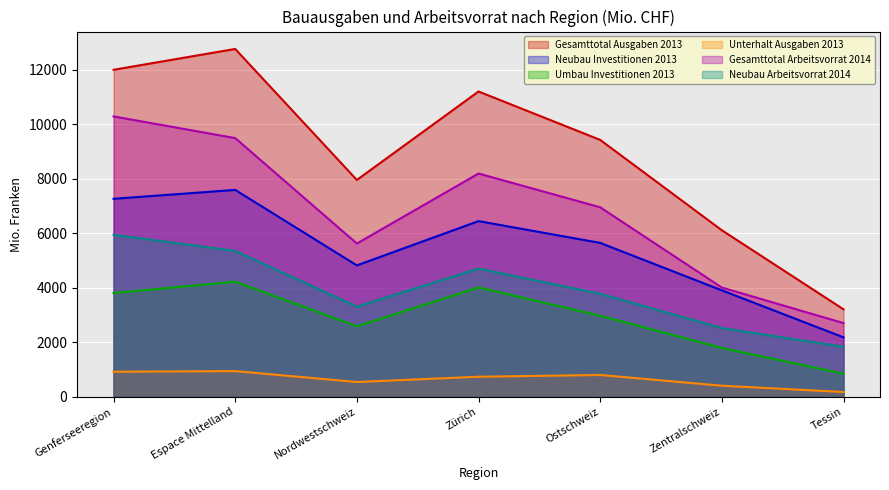

What is the average value of the Unterhalt Ausgaben 2013 series?

649.2